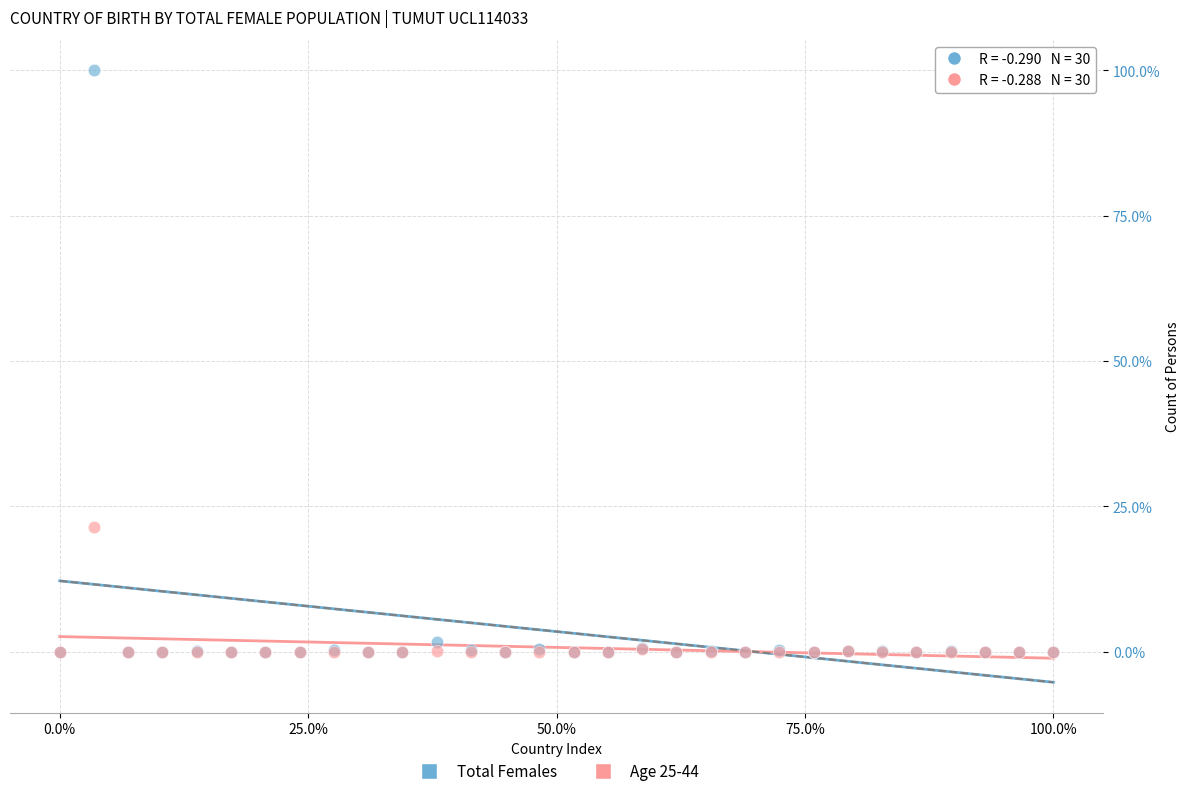

Which series has the widest spread of Y values?

Total Females